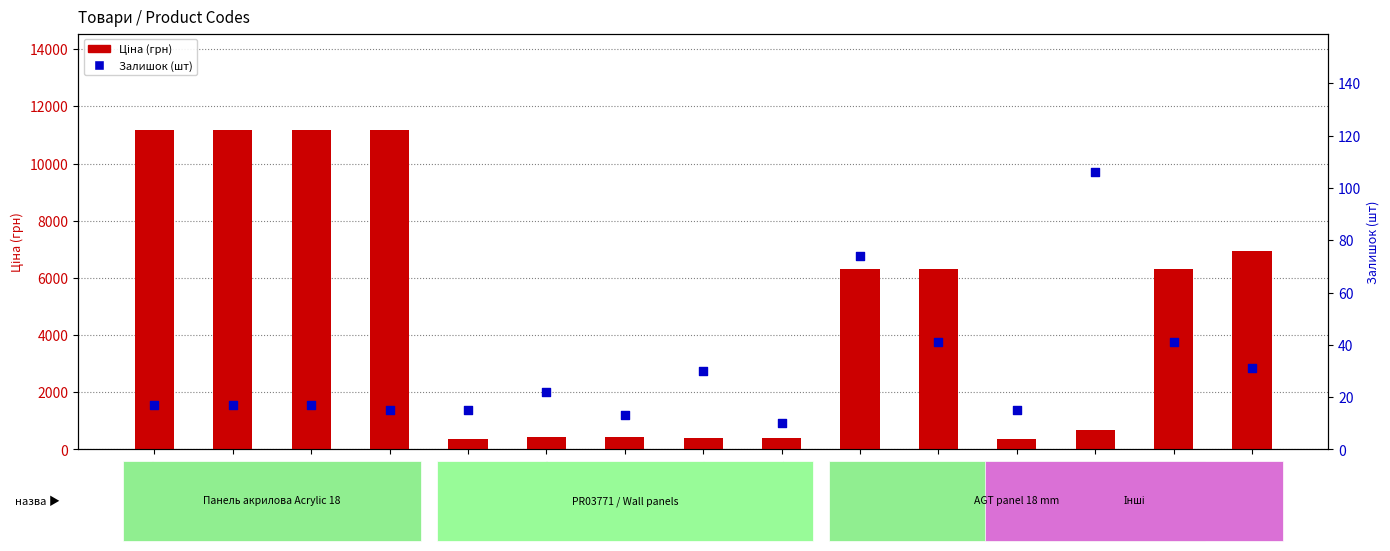

At which category is the sum across all series the highest?

285112220